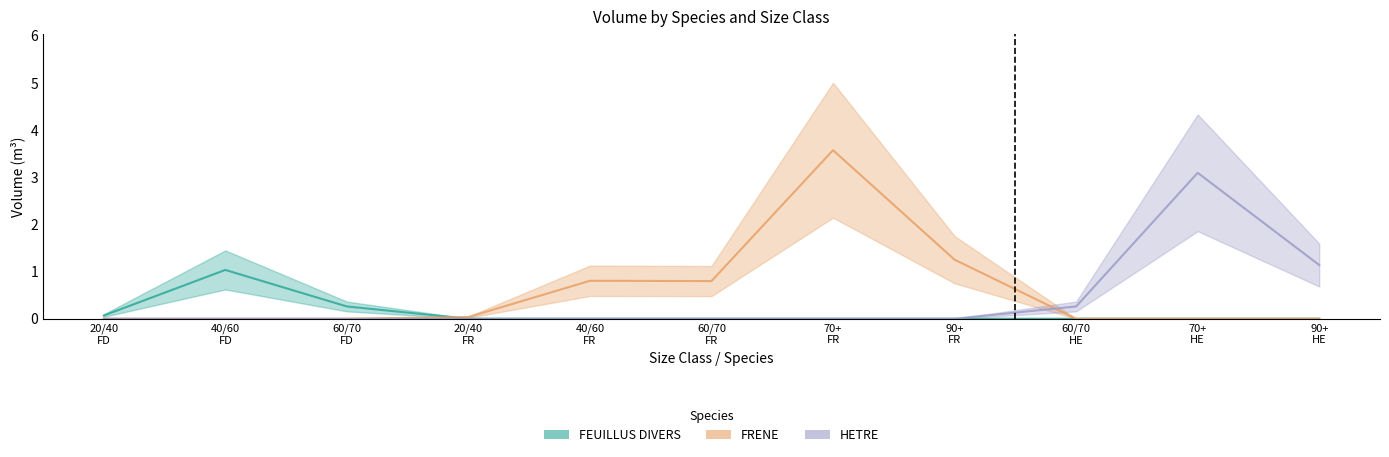

True or false: HETRE has a value of 0.0 at 60/70 FD.

True